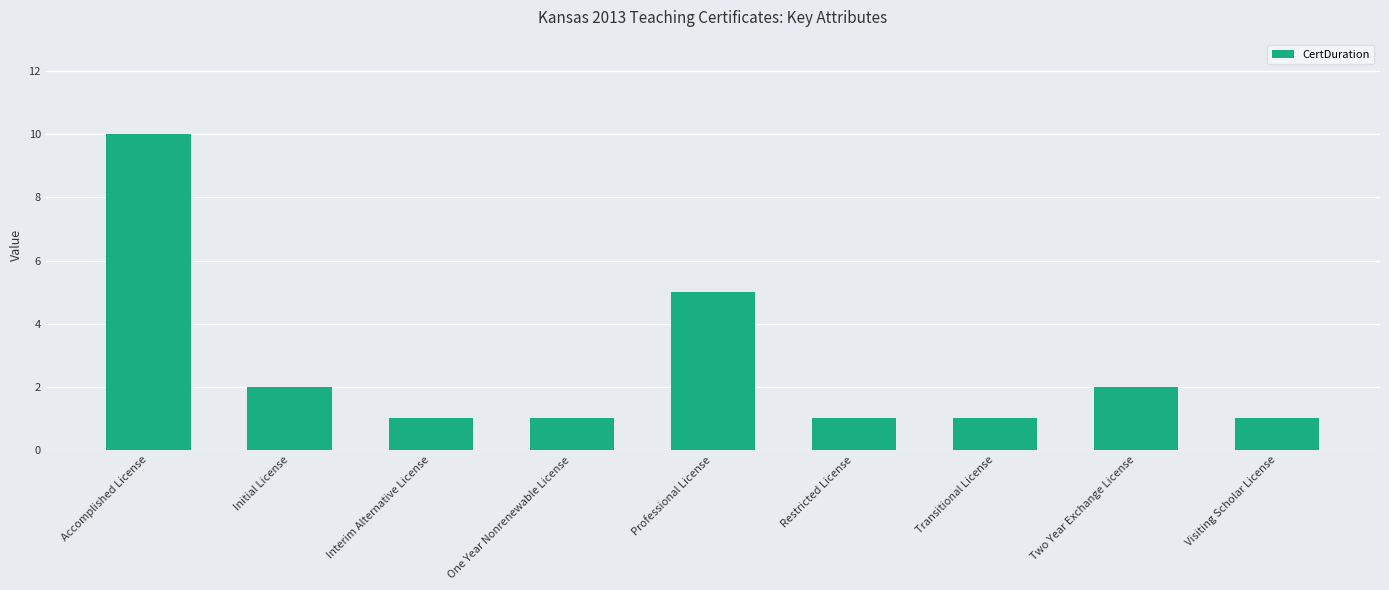

What value does the data have at Professional License?

5